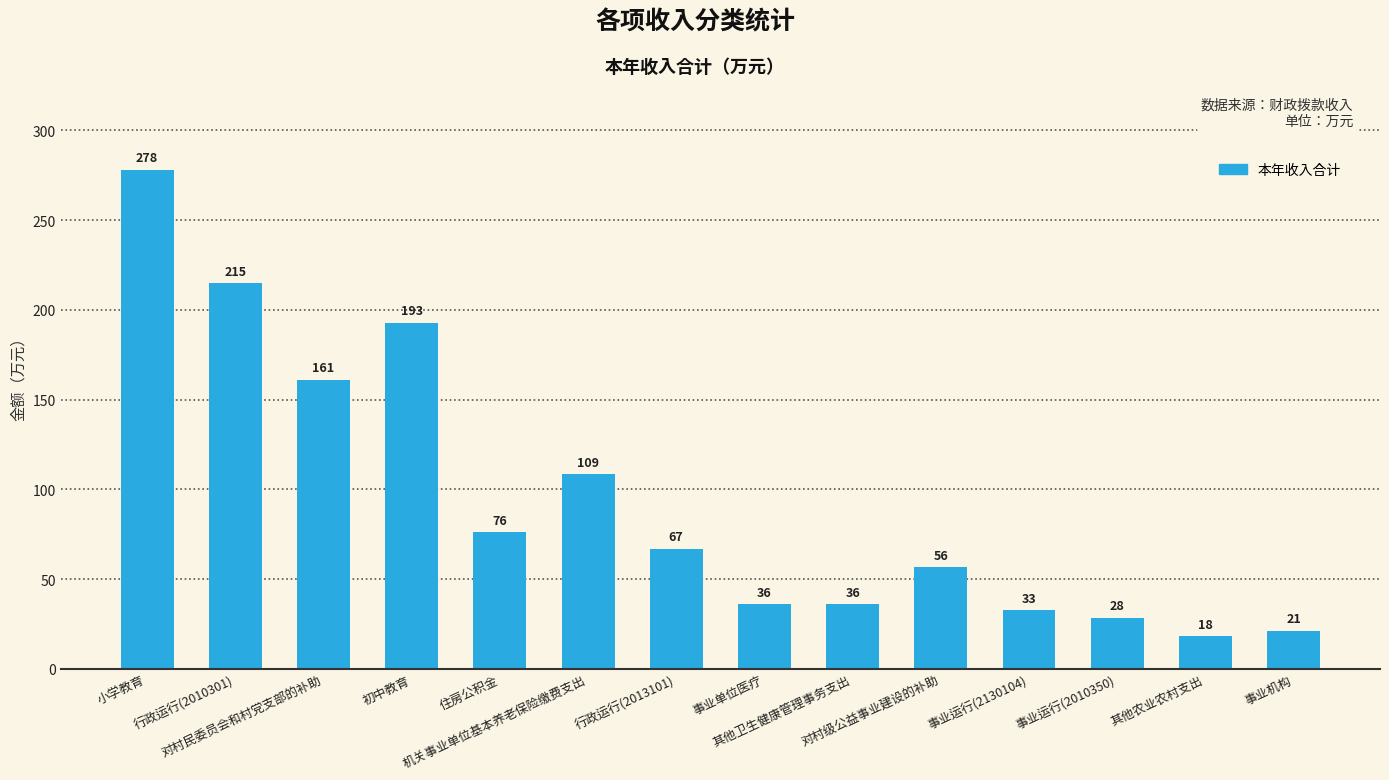

The chart shows a value of 76.2 at 住房公积金. True or false?

True